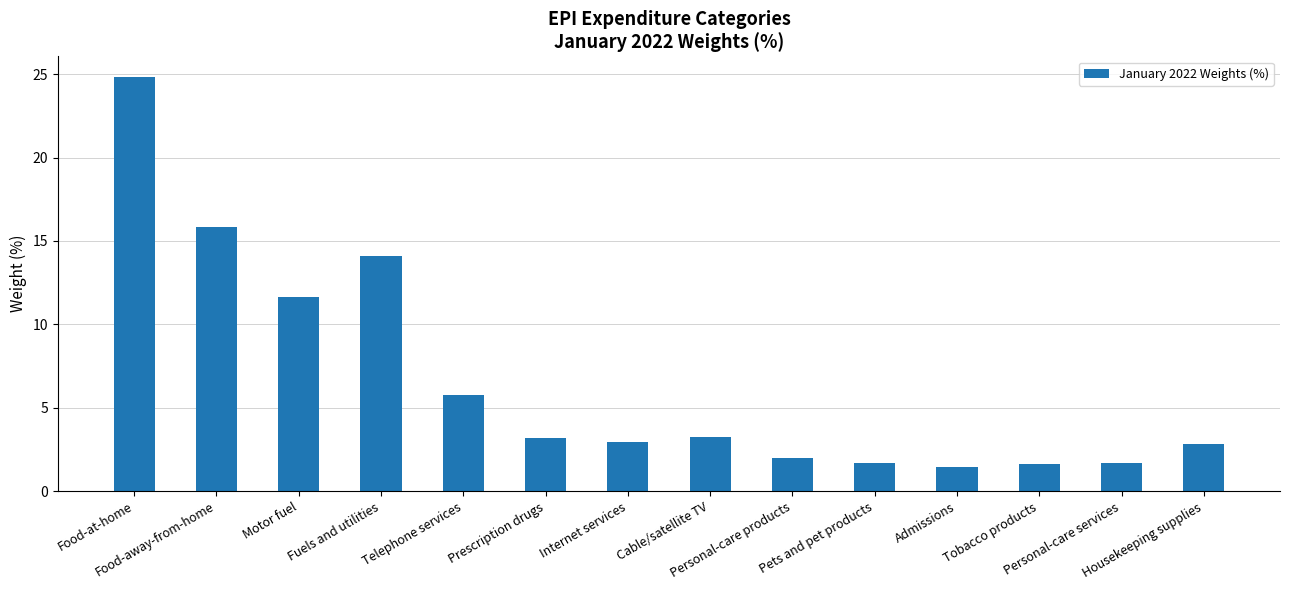

What is the value of the 9th bar from the left?

2.0